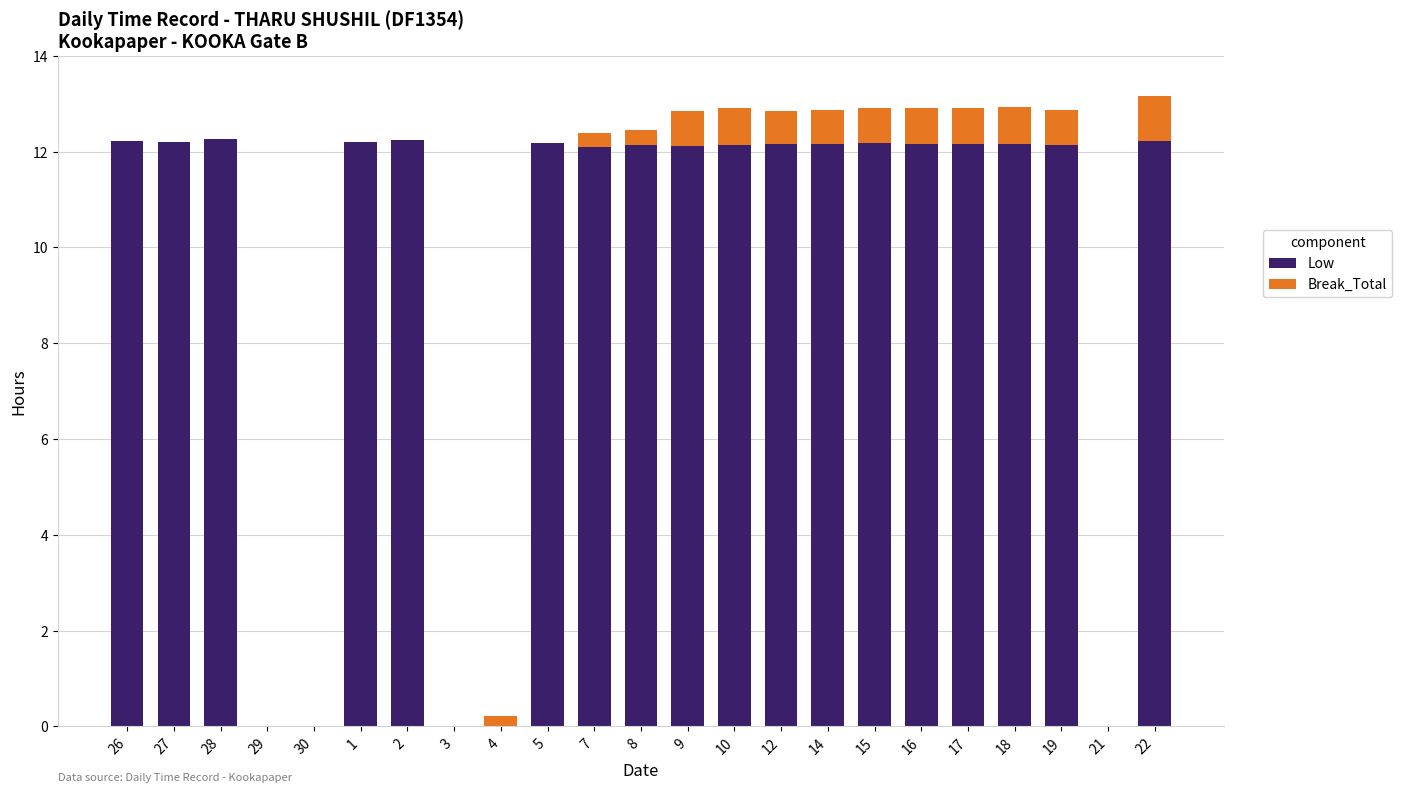

The Low series shows 3.3 at 1. True or false?

False